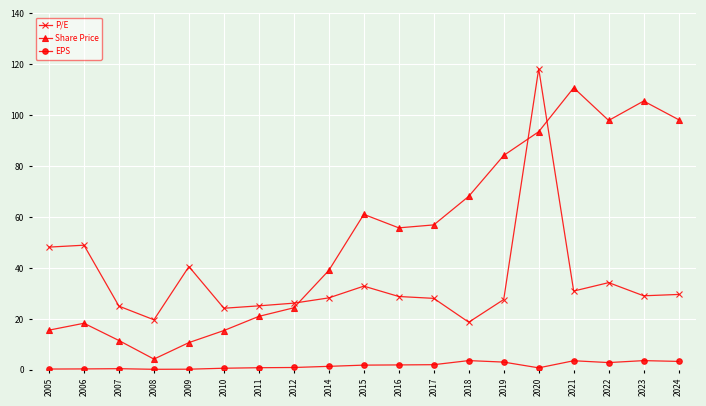

What is the value of the EPS point at the 6th from the left?

0.6